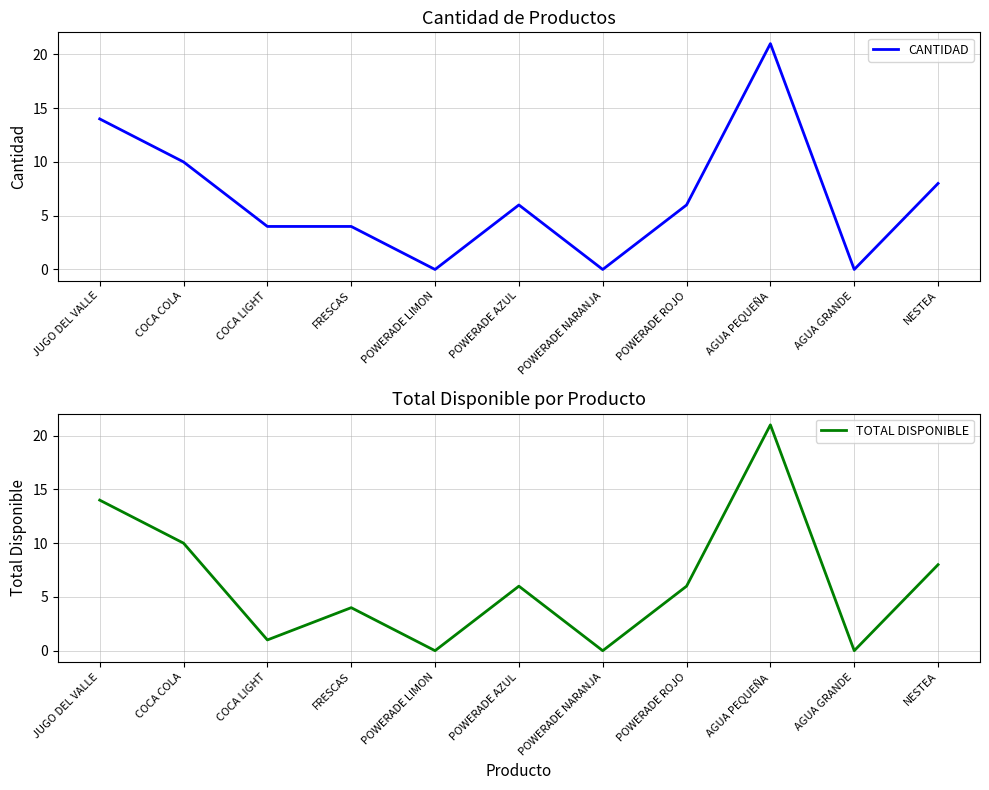

What is the difference between the CANTIDAD values at POWERADE NARANJA and NESTEA?

8